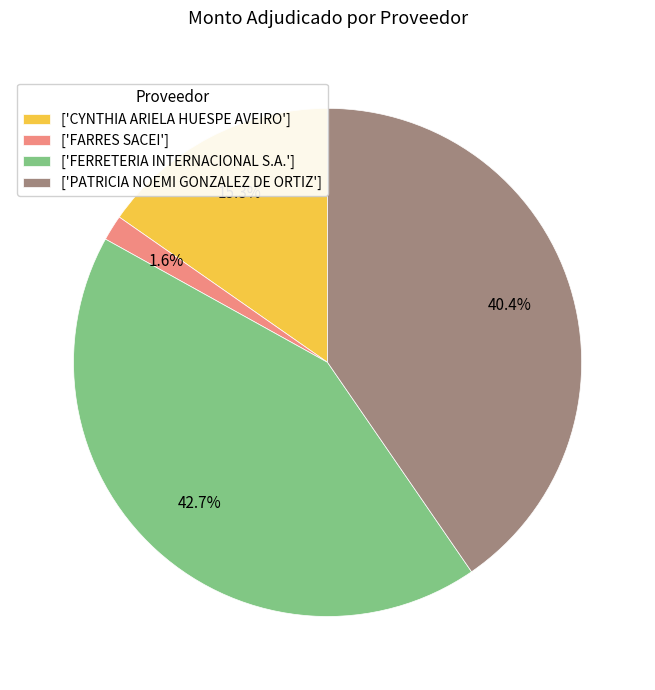

What is the ratio of the value at ['FERRETERIA INTERNACIONAL S.A.'] to the value at ['PATRICIA NOEMI GONZALEZ DE ORTIZ']?

1.1